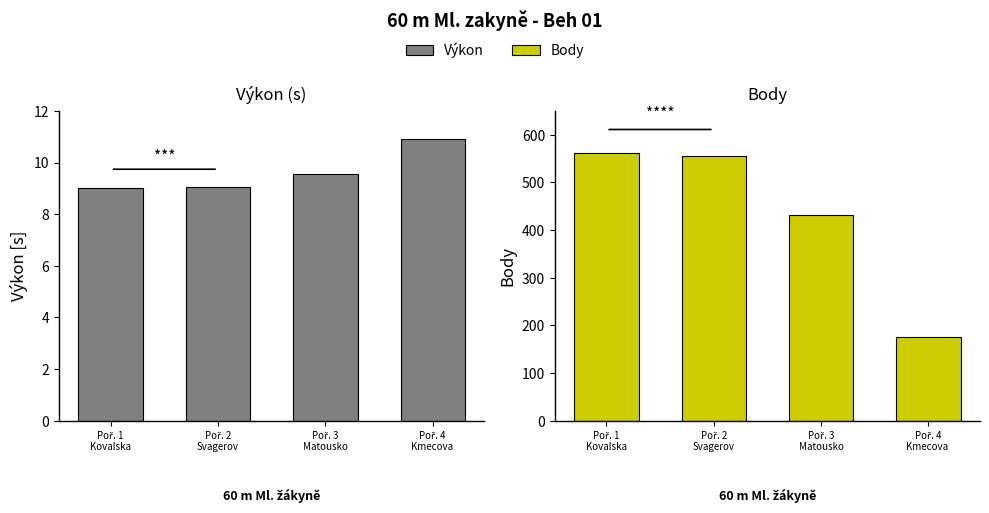

At which label is Body closest to 368?

Poř. 3
Matousko